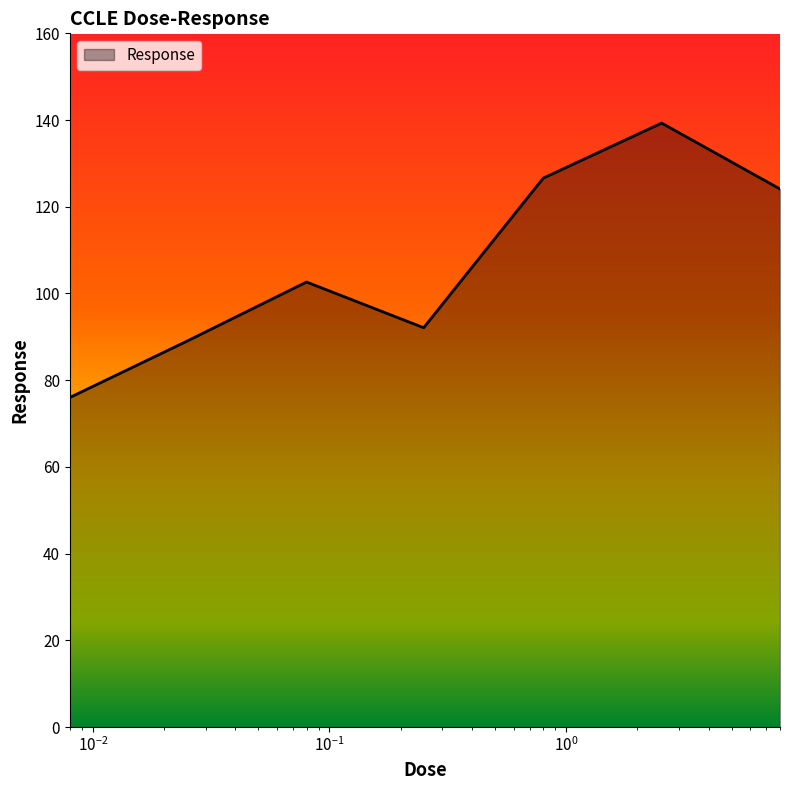

How many interior local peaks (higher than both neighbors) does the data have?

2